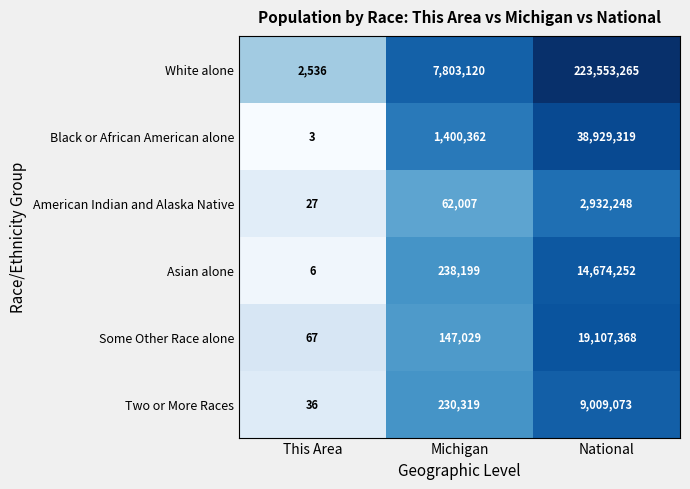

List the labels in order of Some Other Race alone value, largest first.

National, Michigan, This Area